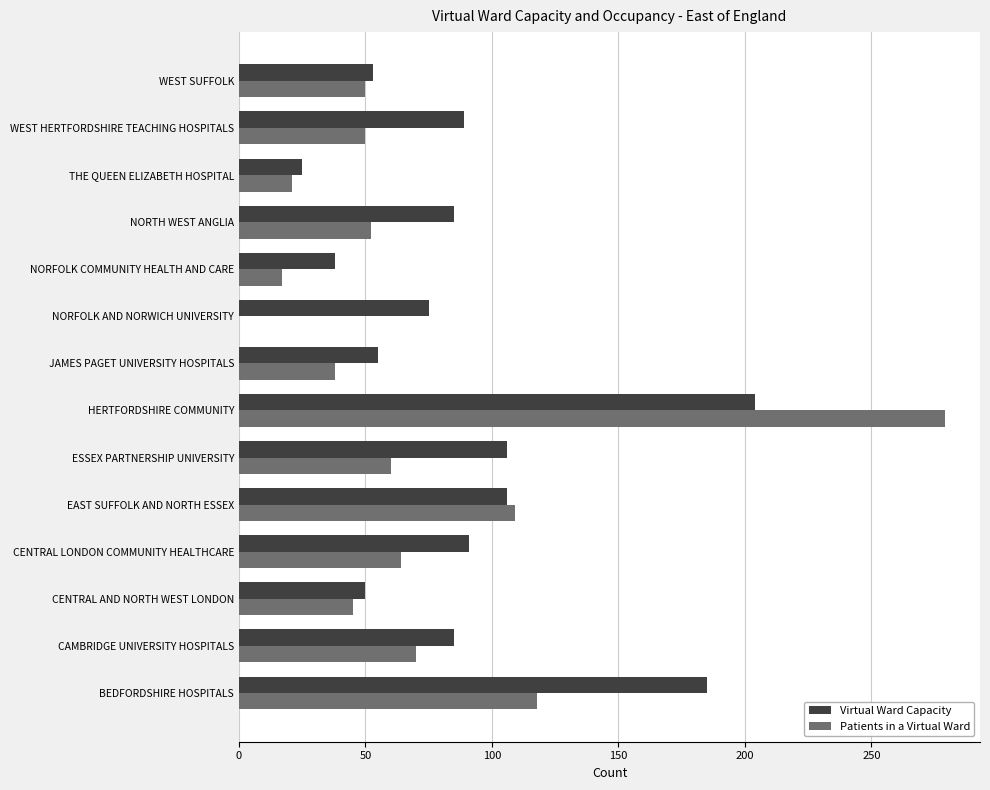

True or false: Virtual Ward Capacity has a value of 38 at NORFOLK COMMUNITY HEALTH AND CARE.

True